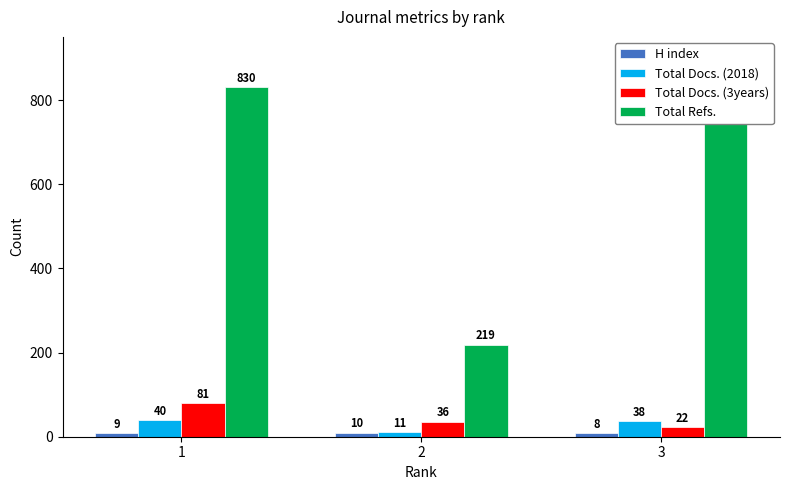

Are the bars horizontal?

No